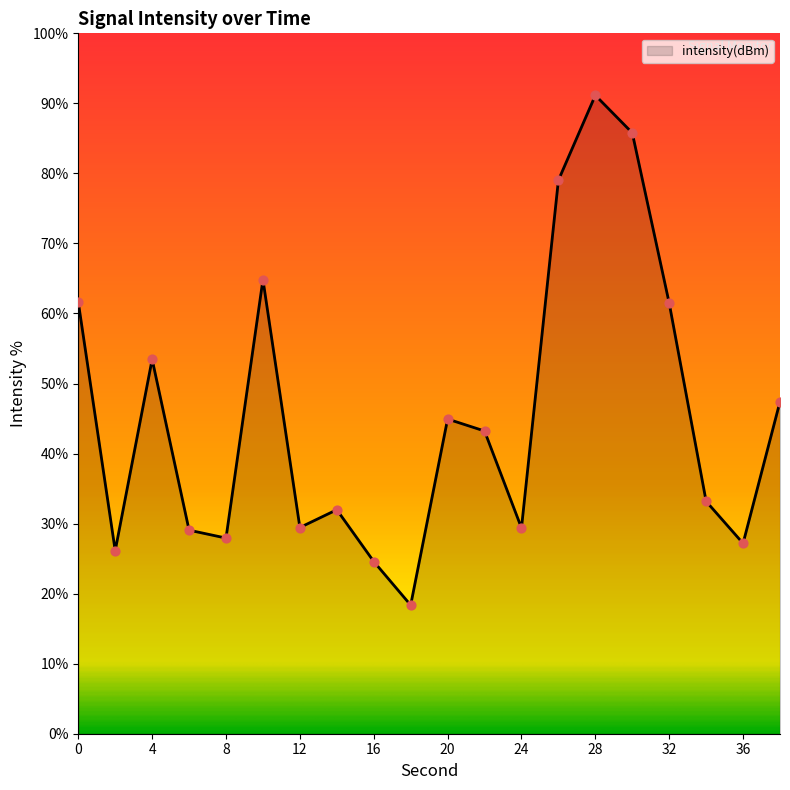

What is the smallest value displayed?

18.4